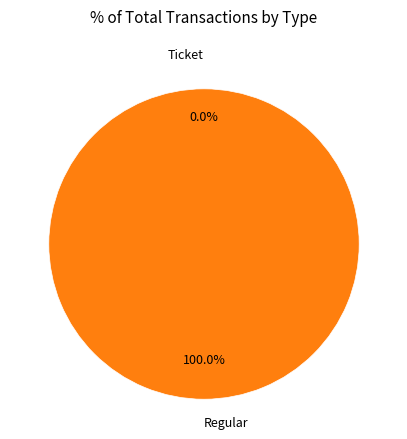

Rank the categories by value from lowest to highest.

Ticket, Regular